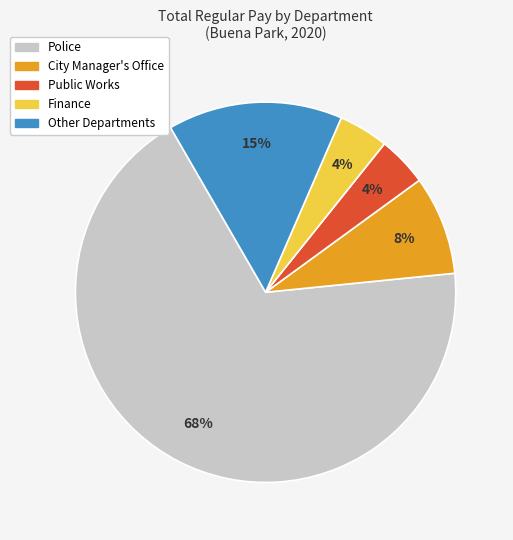

Is there any slice that represents more than half of the pie?

Yes